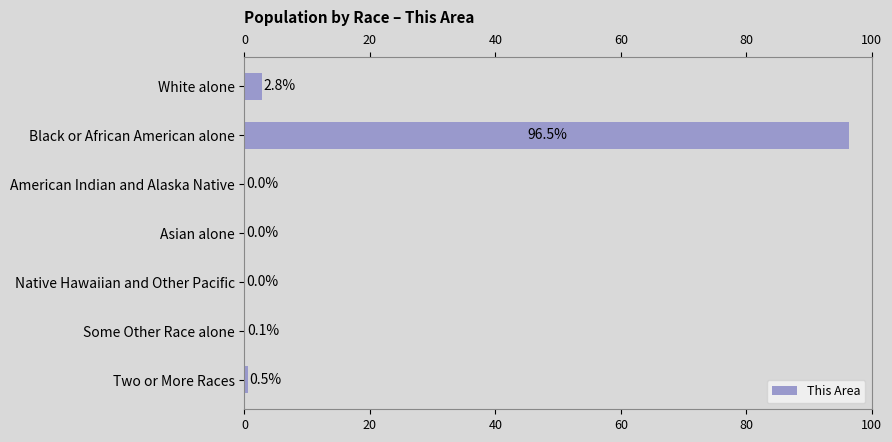

What is the sum of the values at White alone and Some Other Race alone?

2.9